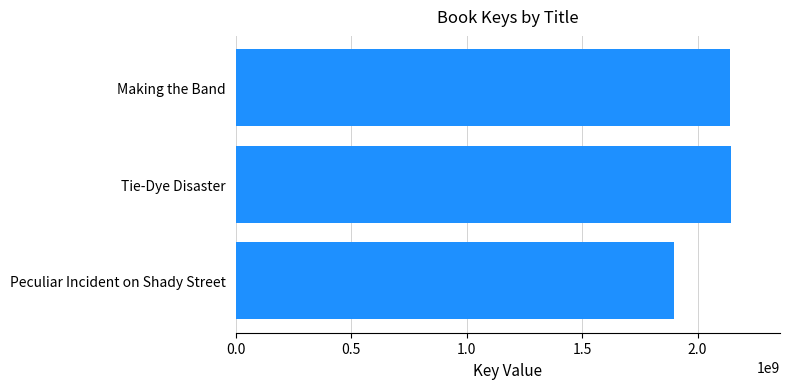

Between Peculiar Incident on Shady Street and Making the Band, which is larger?

Making the Band